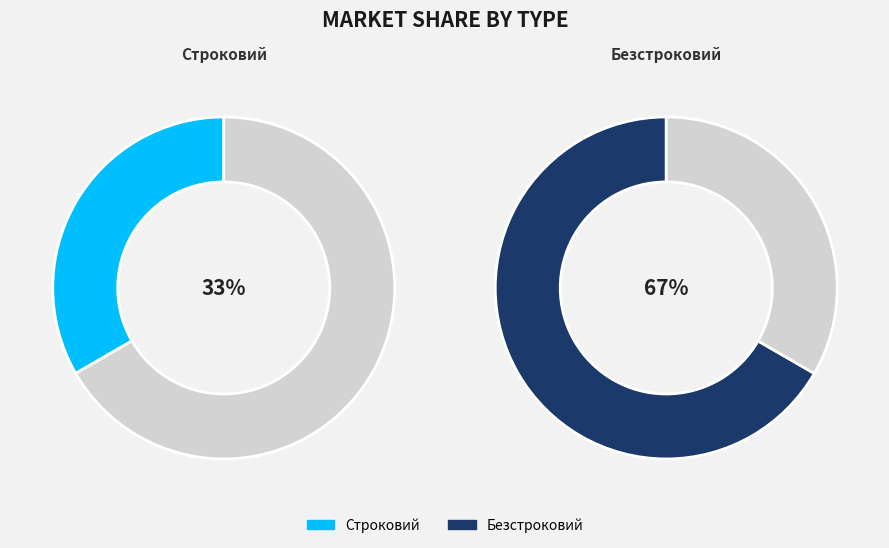

What is the total percentage of Строковий and Безстроковий?

100.0%